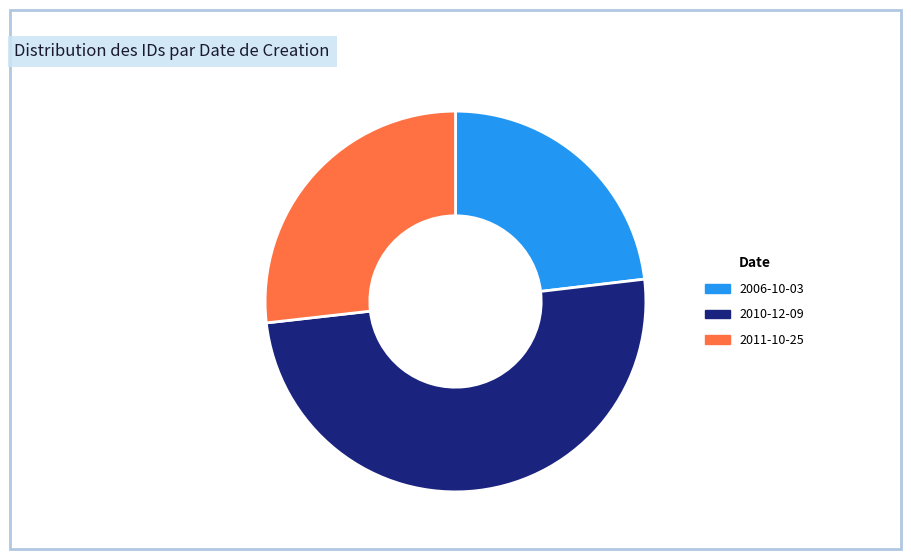

How many segments does this pie chart have?

3